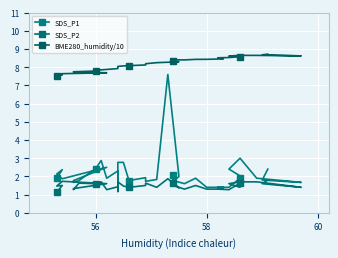

What is the value of the BME280_humidity/10 point at the 24th from the left?

8.3